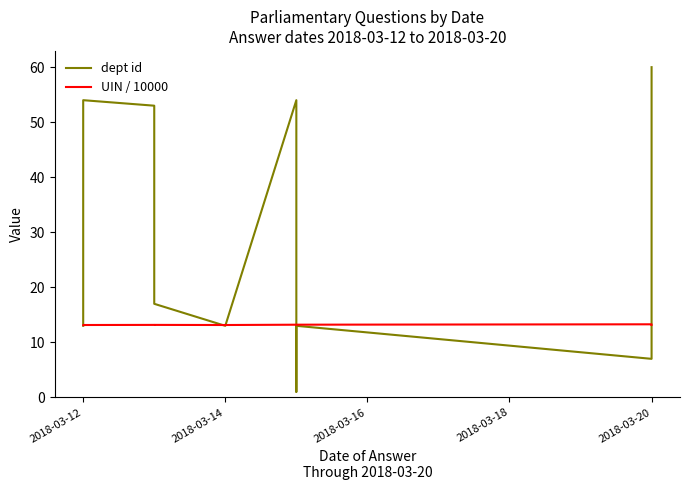

Is it true that dept id equals 25.4 at 2018-03-18?

False